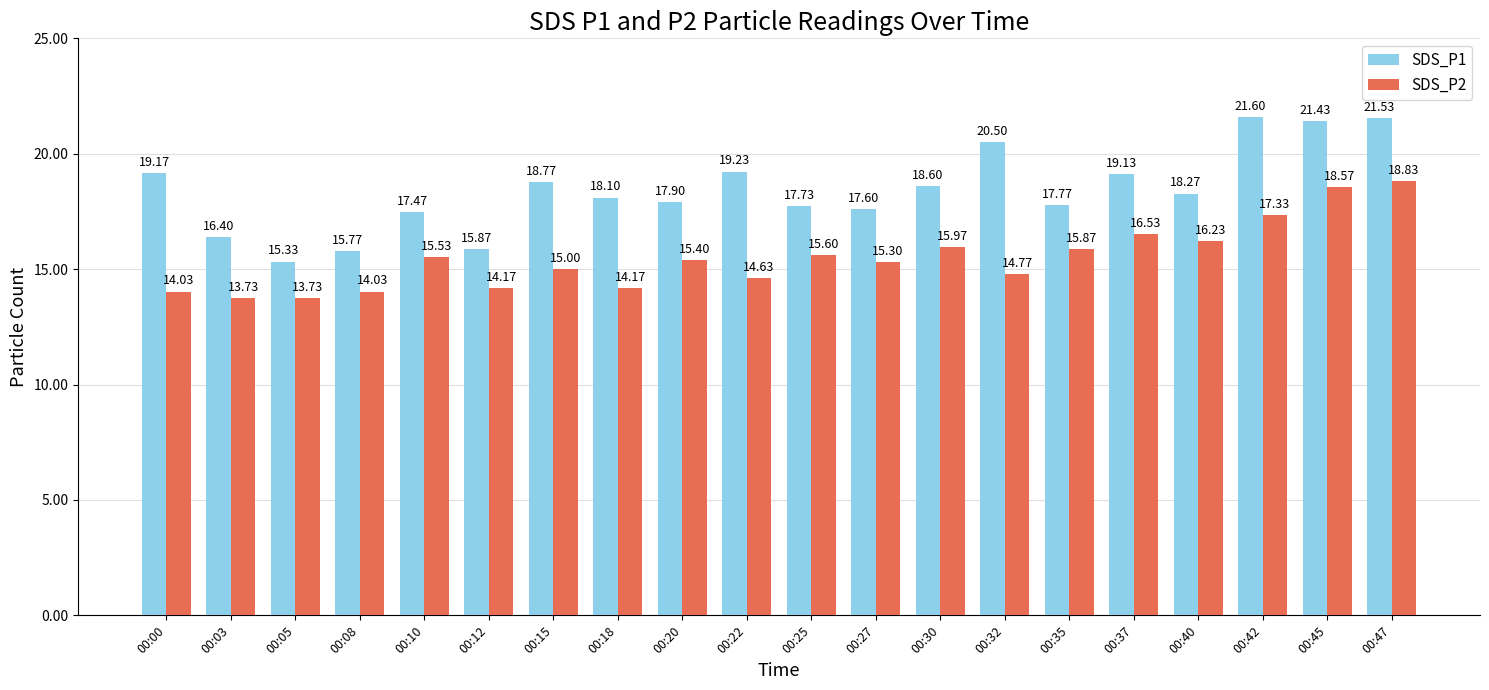

What is the value of the SDS_P2 bar at the 17th from the left?

16.2